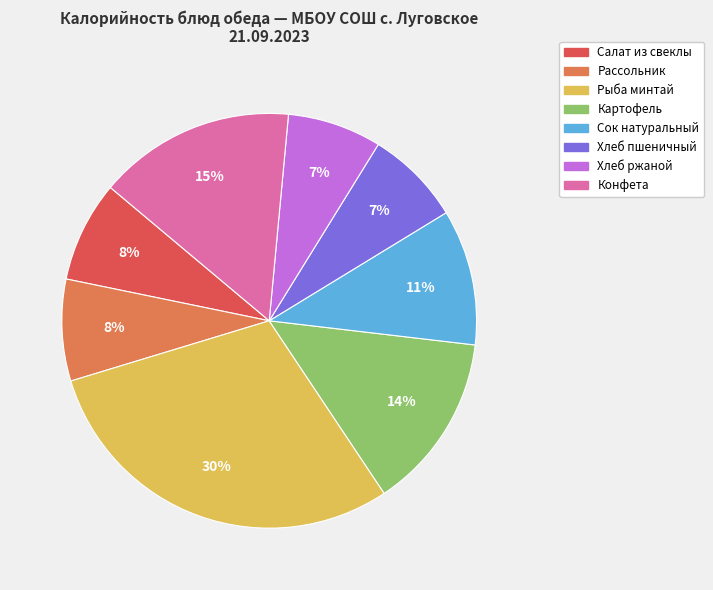

Is there any slice that represents more than half of the pie?

No